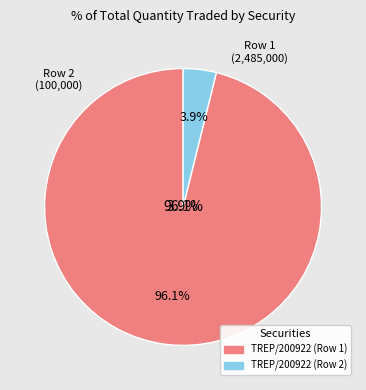

Count the number of slices in the pie.

2